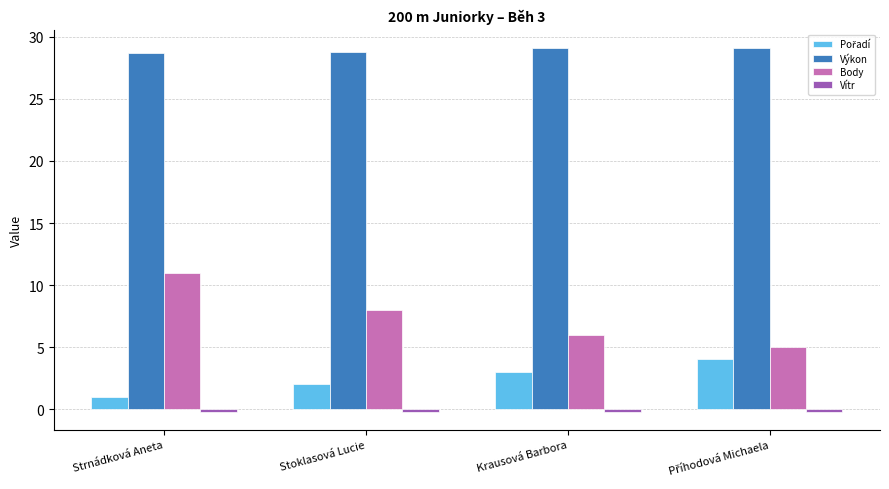

Which series has the largest range (max minus min)?

Body